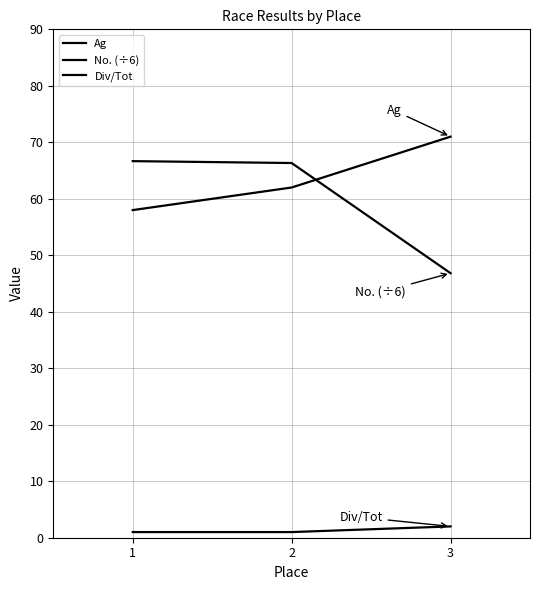

What is the difference between the maximum and second lowest values in the Ag series?

9.0